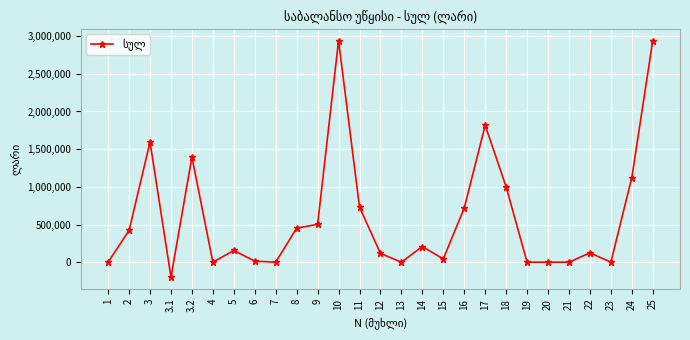

How many data points are less than 155802?

13